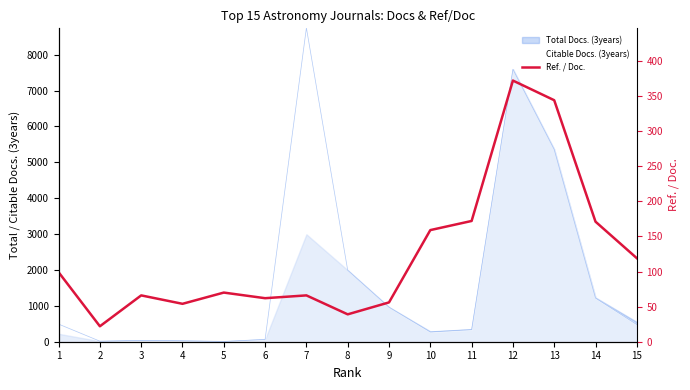

What is the change in value from 11 to 14?

-1